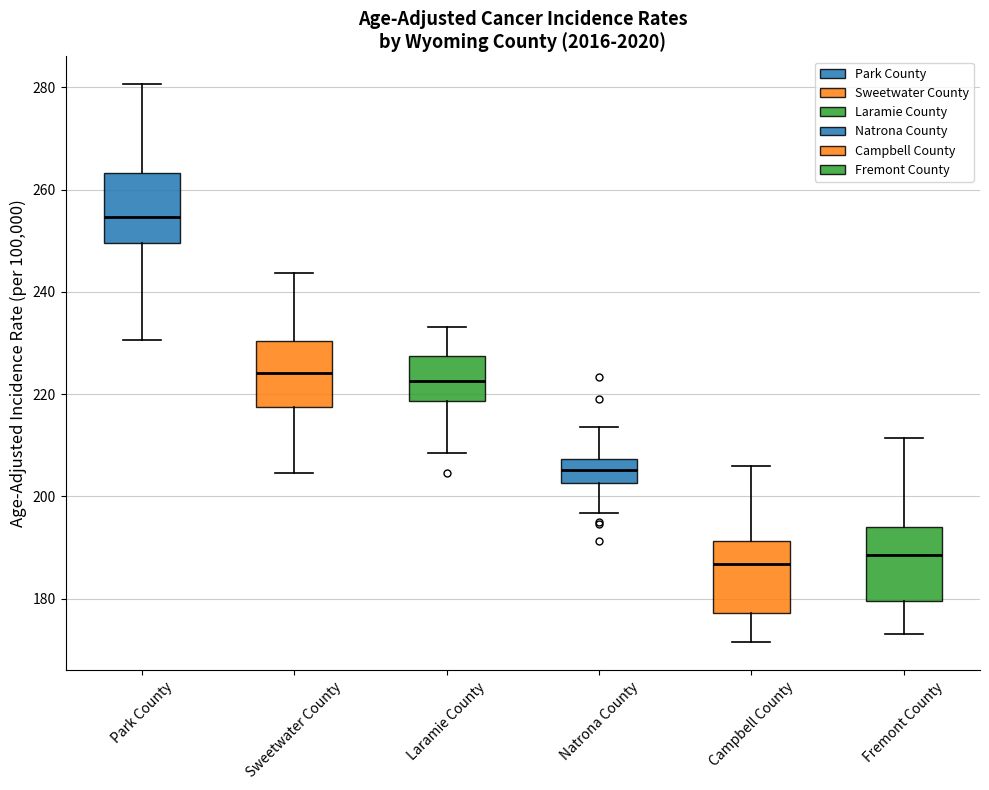

Reading left to right, read every box against the y-axis: the position of its median line, the range the box covers, and the ends of its whiskers. The values are not printed on the chart, so give them approximately, as read against the axis.

Park County: median 254, box 250 to 264, whiskers 230 to 280
Sweetwater County: median 224, box 218 to 230, whiskers 204 to 244
Laramie County: median 222, box 218 to 228, whiskers 208 to 234
Natrona County: median 206, box 202 to 208, whiskers 196 to 214
Campbell County: median 186, box 178 to 192, whiskers 172 to 206
Fremont County: median 188, box 180 to 194, whiskers 174 to 212